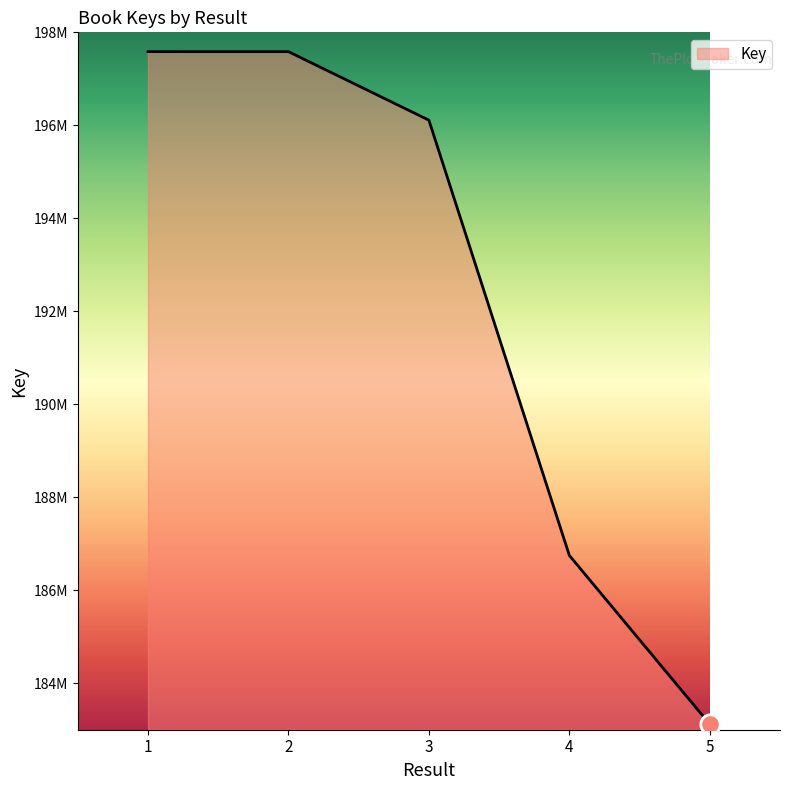

True or false: the data has more than 2 interior local peaks.

False